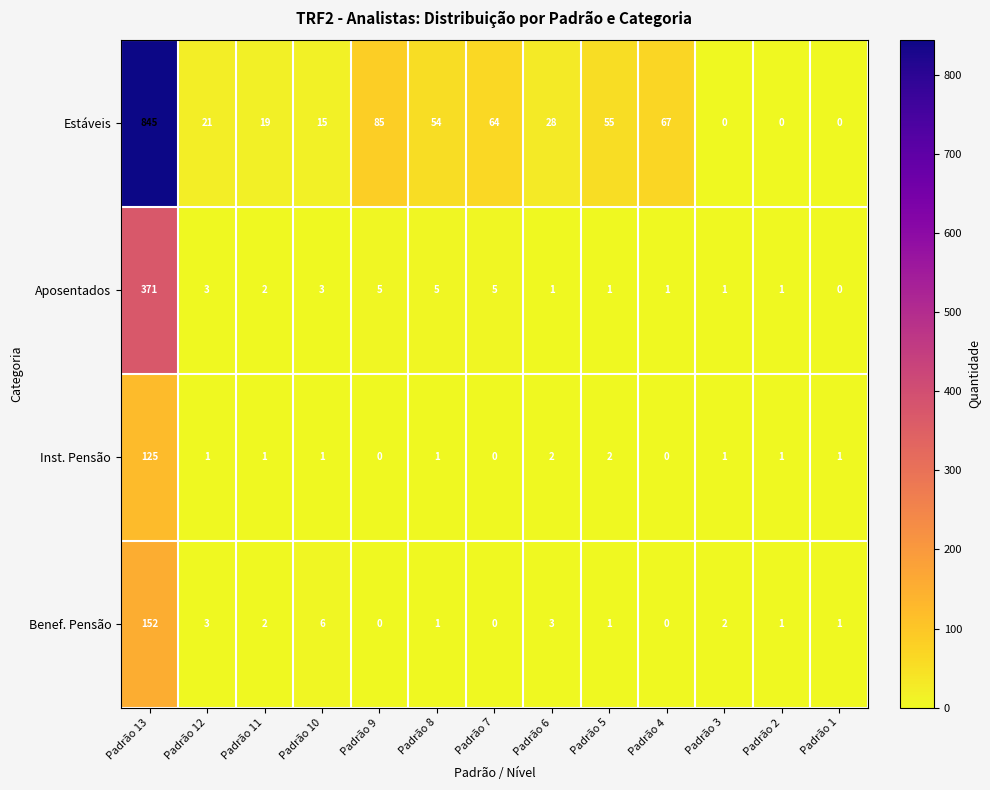

The Estáveis series shows 31 at Padrão 5. True or false?

False